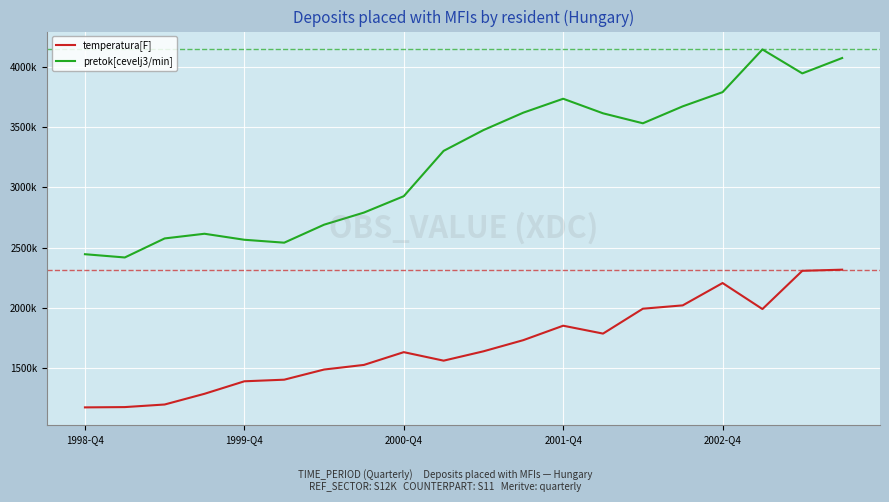

Which series has the largest total across all categories?

pretok[cevelj3/min]